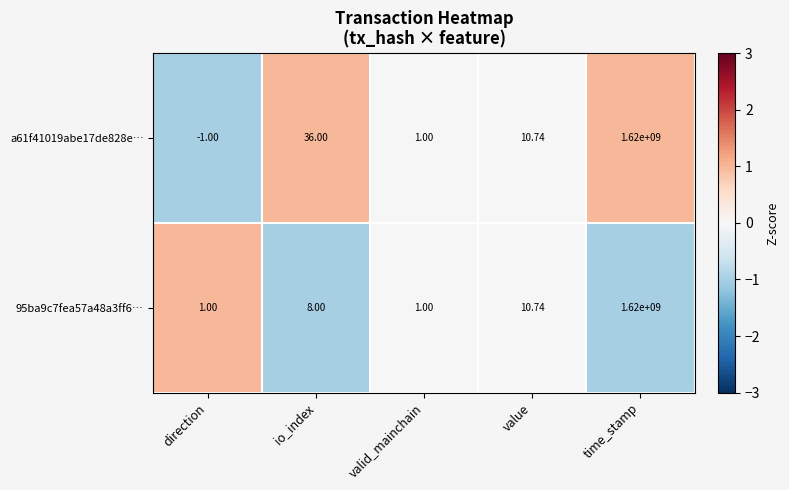

Count the number of data series in this chart.

2